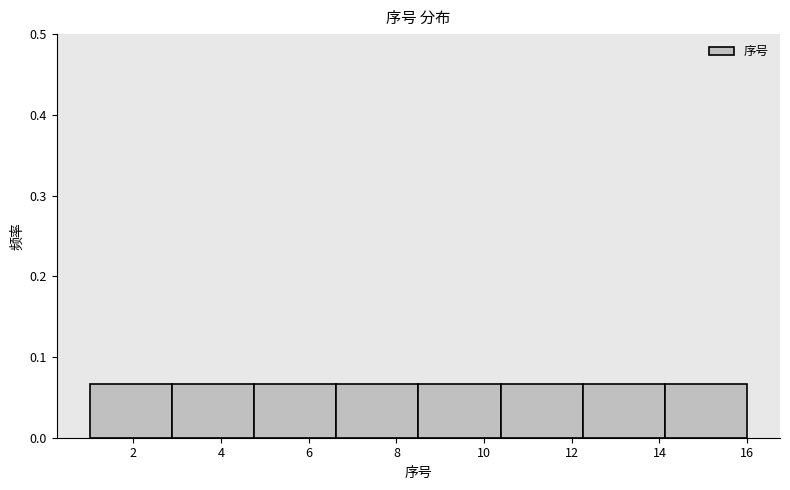

Reading left to right, list every bar in this chart as the range it spans on the x-axis followed by its height. Neither the bar edges nor the heights are printed on the chart, so give them approximately, as read against the axes.

1.0 to 2.8: 0.07
2.8 to 4.8: 0.07
4.8 to 6.6: 0.07
6.6 to 8.6: 0.07
8.6 to 10.4: 0.07
10.4 to 12.2: 0.07
12.2 to 14.2: 0.07
14.2 to 16.0: 0.07